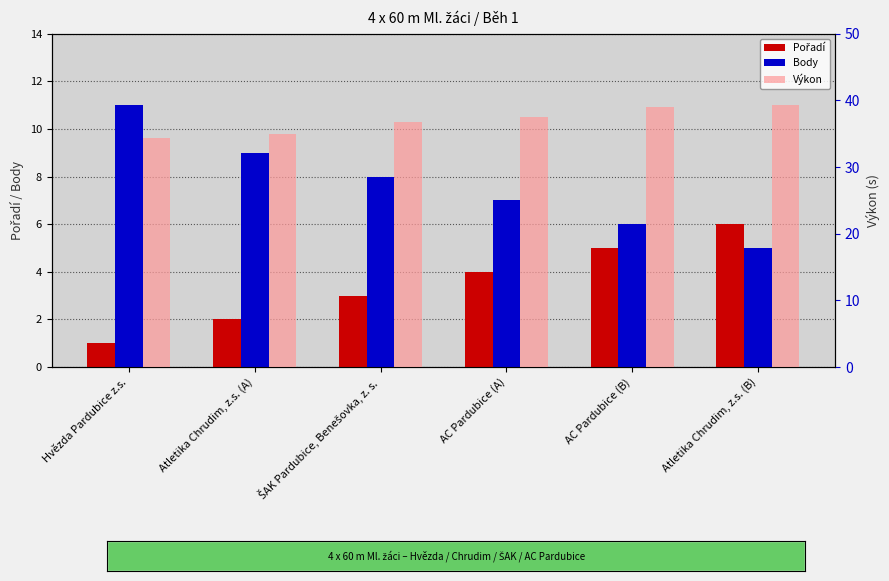

How many bars are there in total?

18